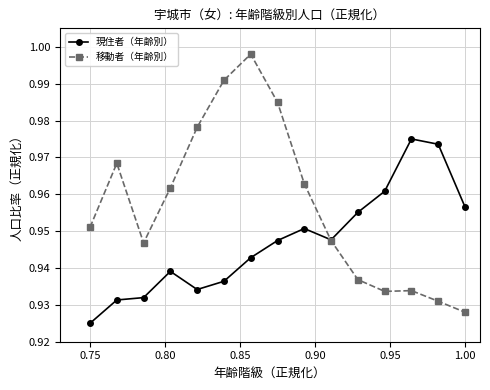

True or false: 現住者（年齢別） has more than 0 points higher than both neighbors.

True